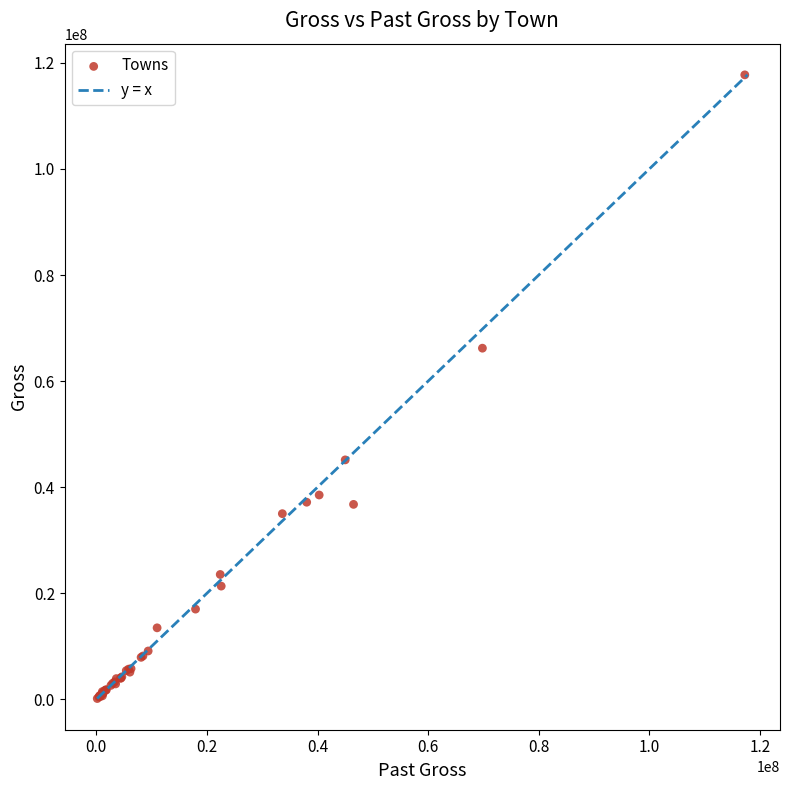

What Y value in the scatter plot is closest to 58953292?

66213938.9